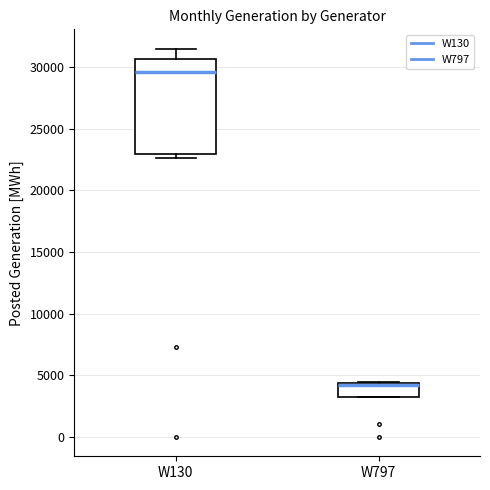

Reading left to right, transcribe this box plot: for each box, give where its median line is, the range the box spans, and where its two whiskers end, as read against the y-axis. The values are not printed on the chart, so give them approximately, as read against the axis.

W130: median 29500, box 23000 to 30500, whiskers 22500 to 31500
W797: median 4000, box 3500 to 4500, whiskers 3000 to 4500